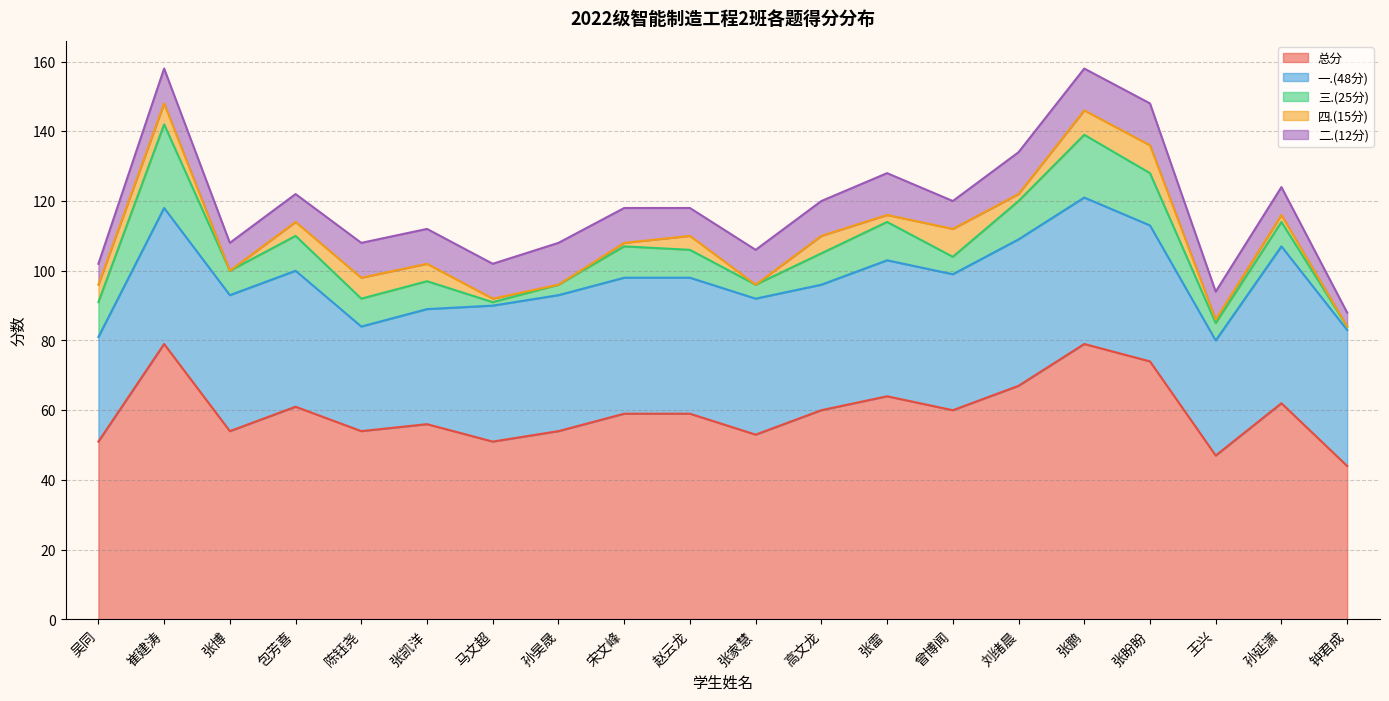

At which label is 一.(48分) closest to 37?

高文龙